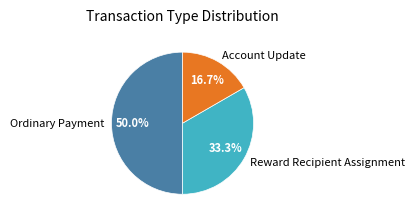

Is it true that Reward Recipient Assignment is 26% of the pie?

False